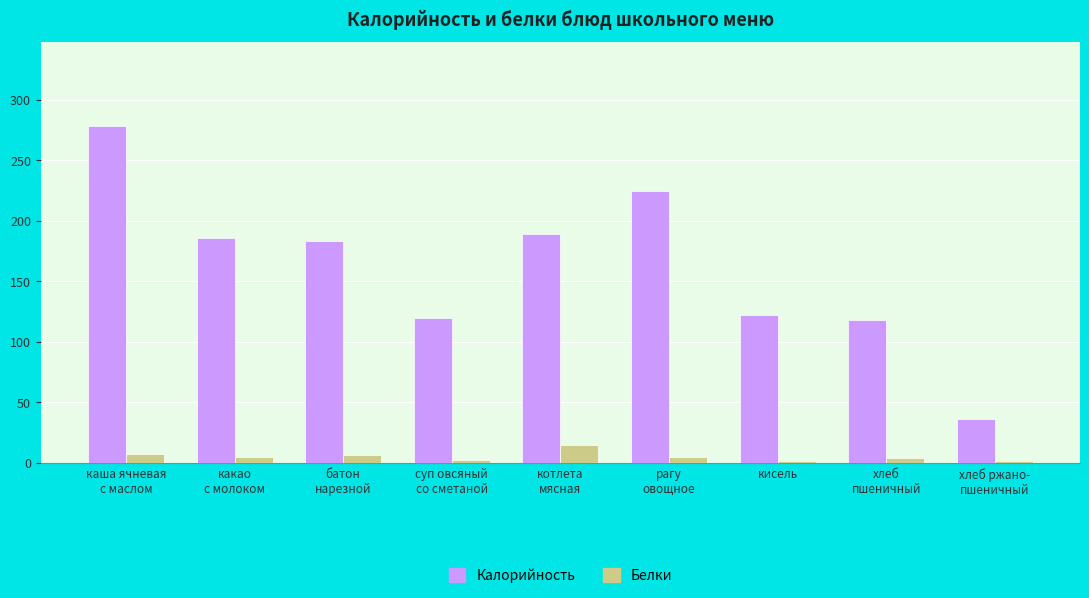

Which series has the widest spread of values?

Калорийность